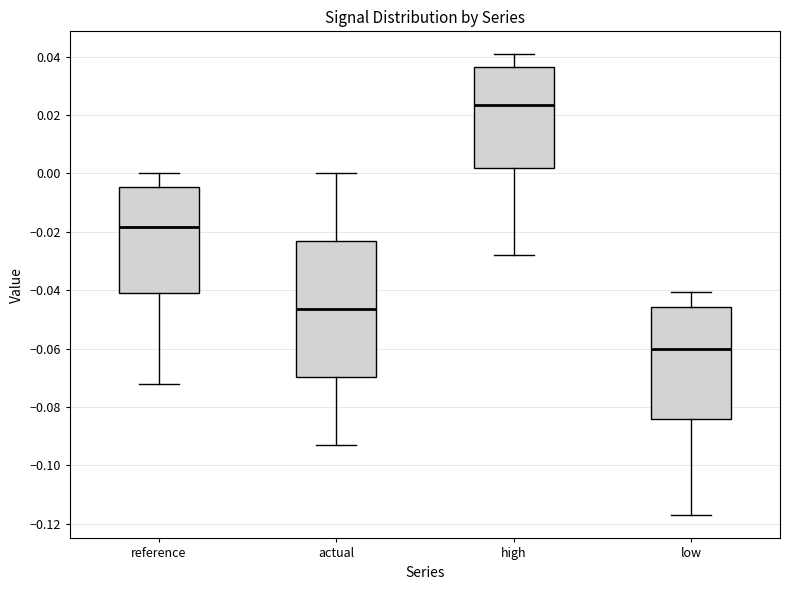

Where does the median line of the box for actual sit on the y-axis? The values are not printed on the chart, so give them approximately, as read against the axis.

-0.046